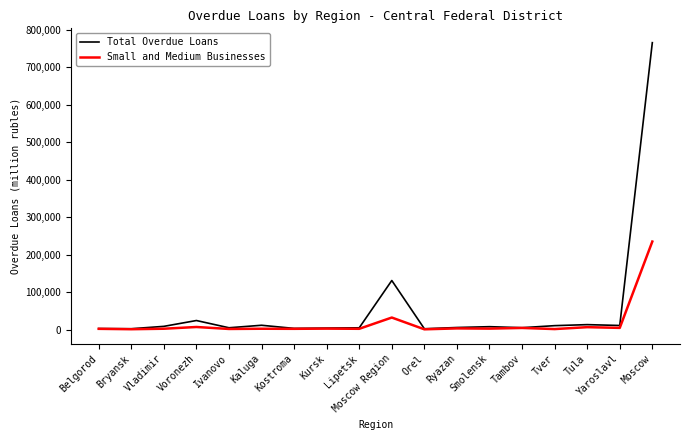

At which label is Total Overdue Loans closest to 384103?

Moscow Region